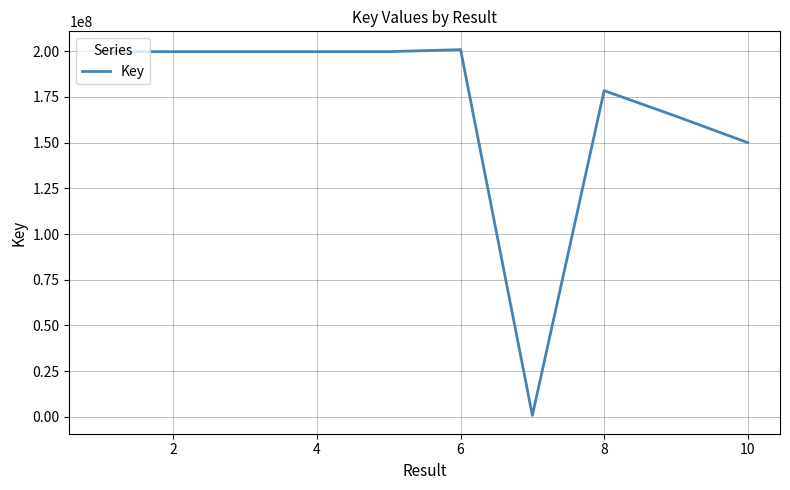

What is the maximum value shown in the chart?

200909364